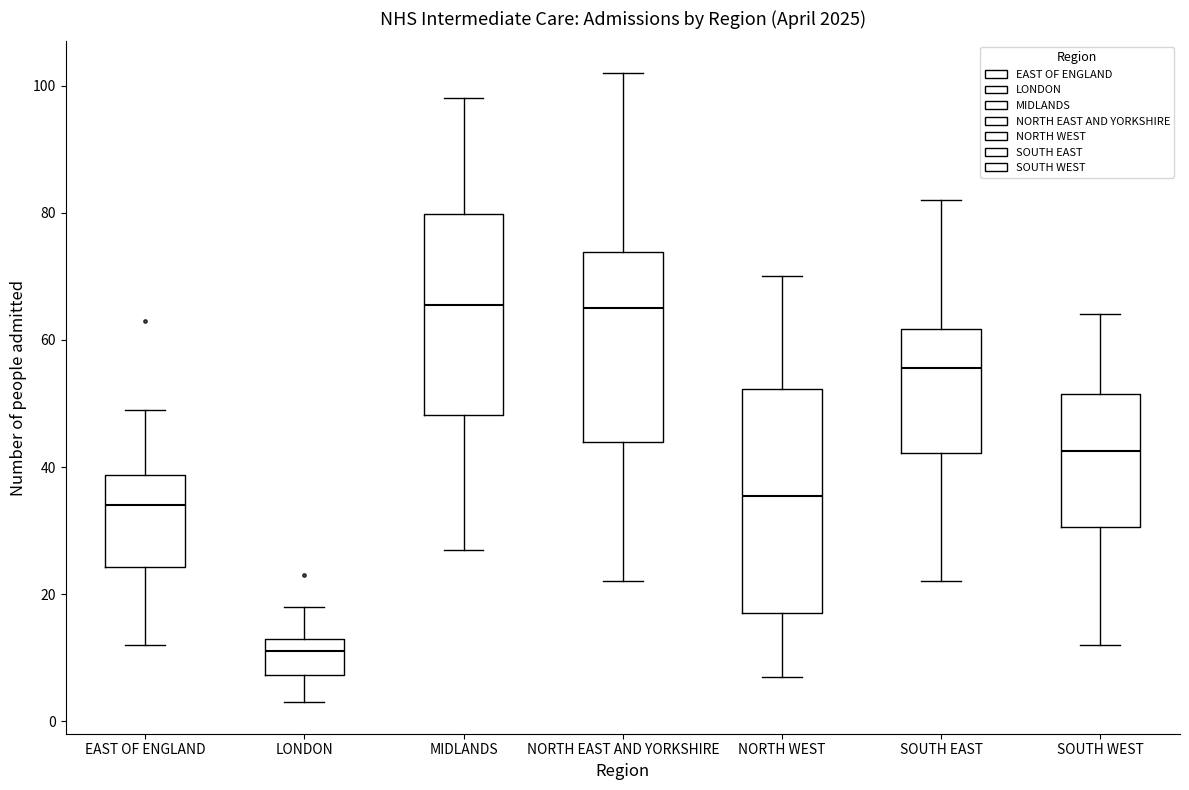

Which box's median line is the lowest?

LONDON